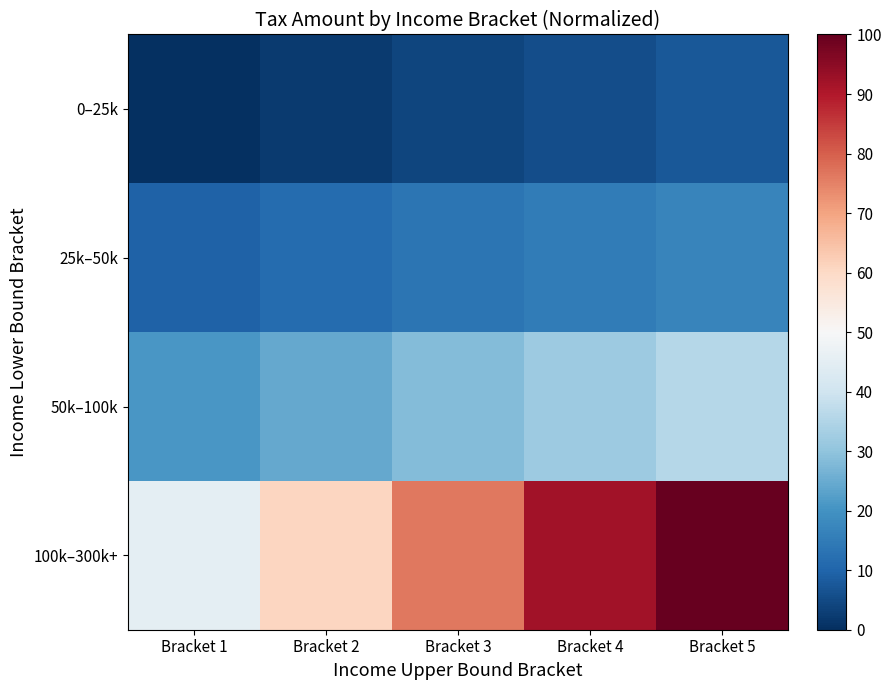

Which series has the largest total across all categories?

100k–300k+